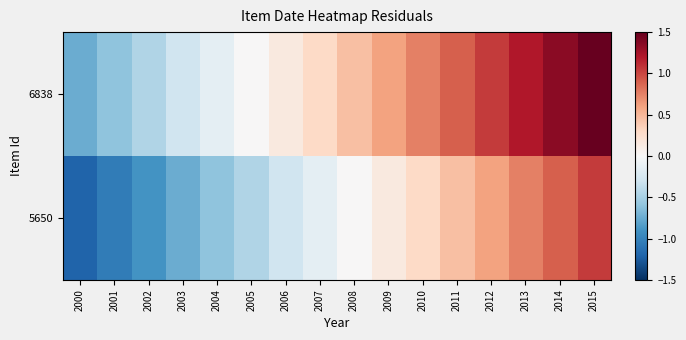

Between 2009 and 2013, which is larger?

2013